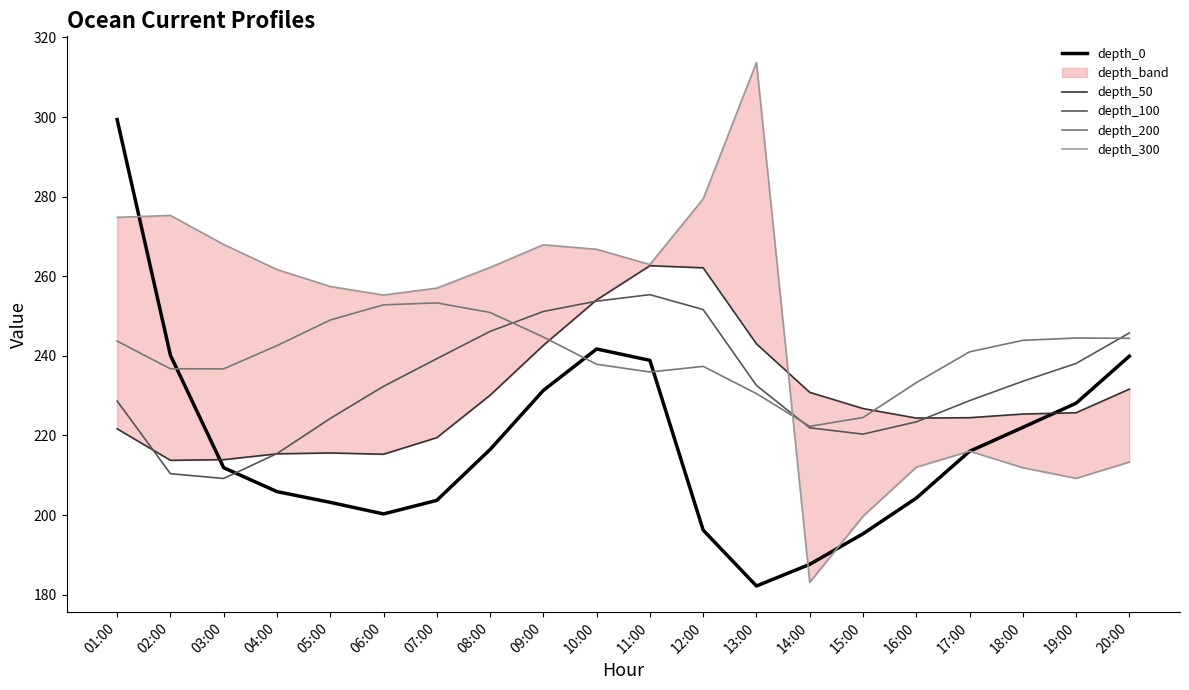

What is the total value across all series at 16:00?

1097.4